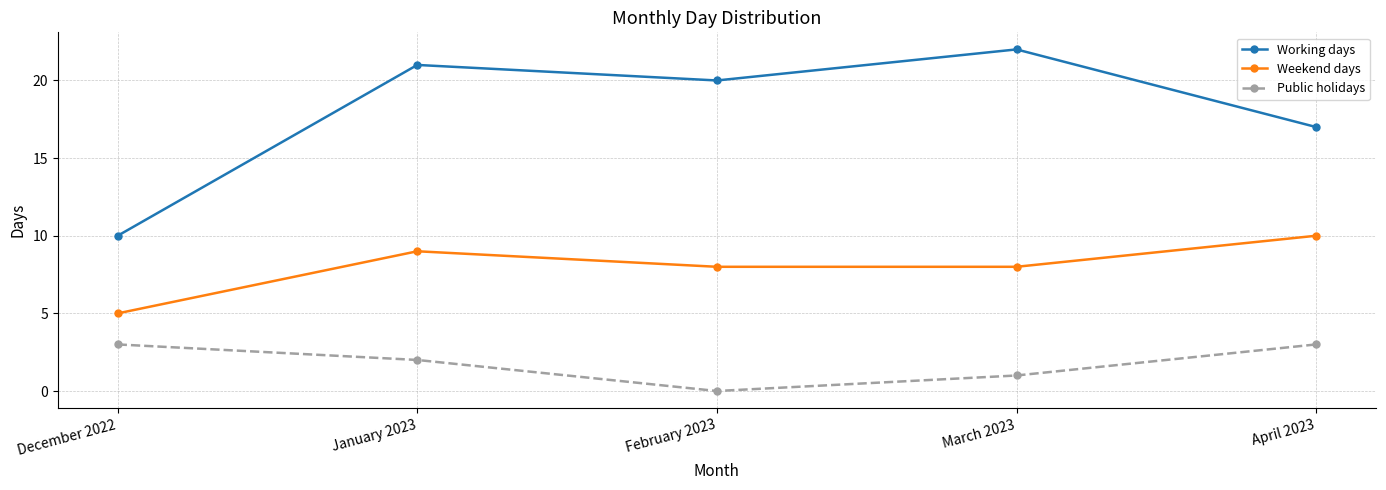

Rank the series at March 2023 from highest to lowest value.

Working days, Weekend days, Public holidays